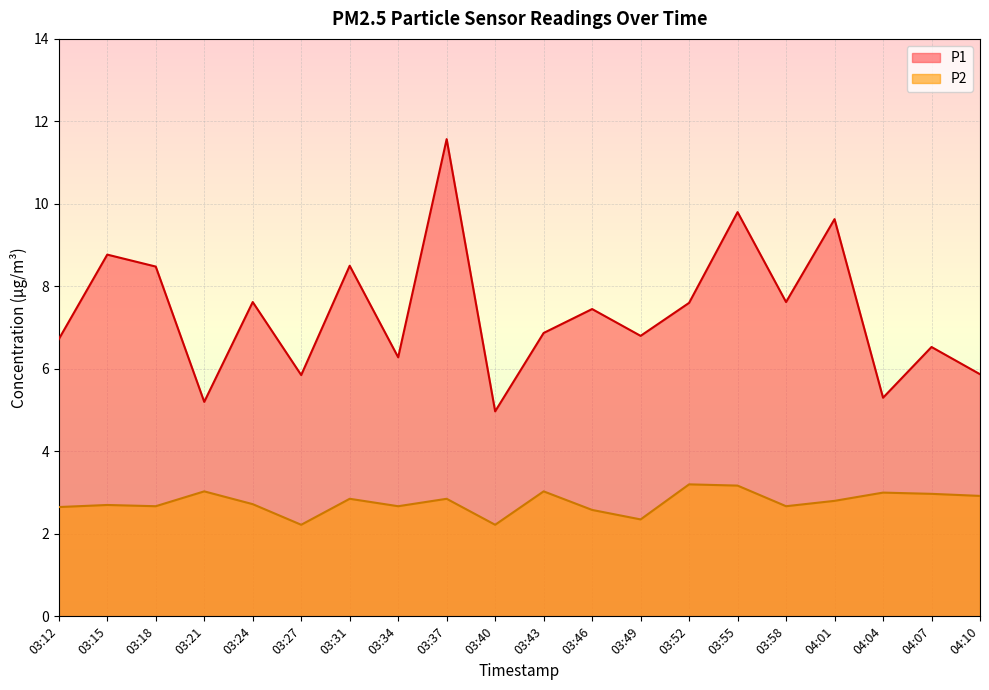

Between 03:40 and 03:24, which is larger?

03:24